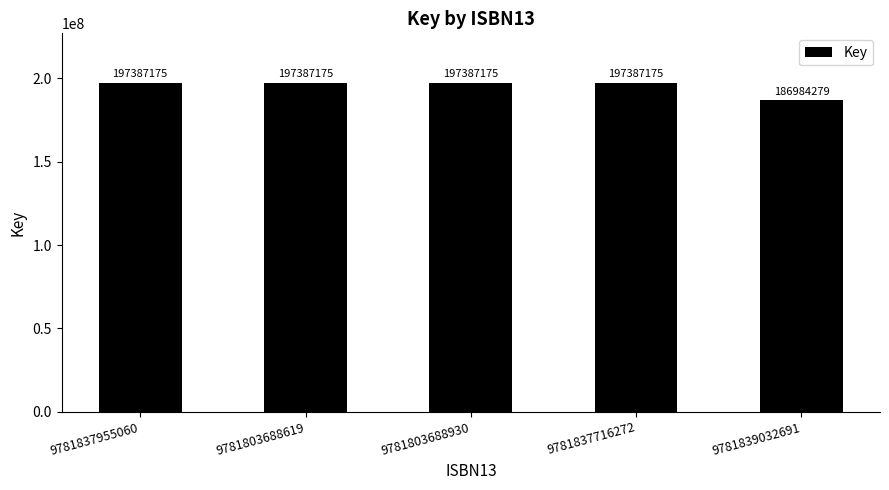

What is the value of the 5th bar from the left?

186984279